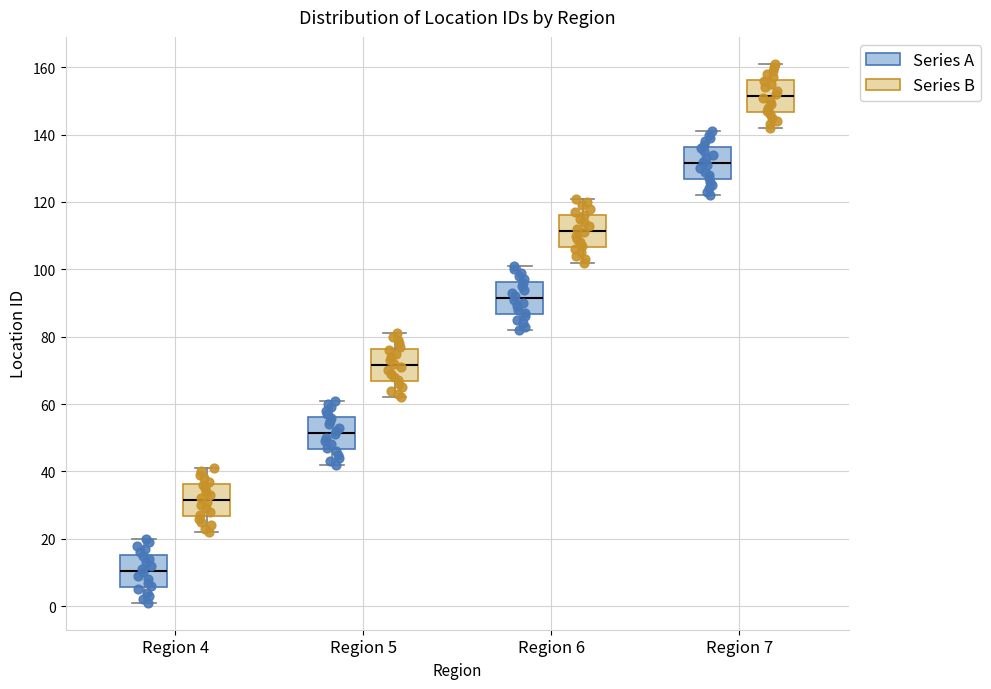

Reading left to right, read every box against the y-axis: the position of its median line, the range the box covers, and the ends of its whiskers. The values are not printed on the chart, so give them approximately, as read against the axis.

Region 4 (Series A): median 10, box 6 to 16, whiskers 2 to 20
Region 4 (Series B): median 32, box 26 to 36, whiskers 22 to 42
Region 5 (Series A): median 52, box 46 to 56, whiskers 42 to 62
Region 5 (Series B): median 72, box 66 to 76, whiskers 62 to 82
Region 6 (Series A): median 92, box 86 to 96, whiskers 82 to 102
Region 6 (Series B): median 112, box 106 to 116, whiskers 102 to 122
Region 7 (Series A): median 132, box 126 to 136, whiskers 122 to 142
Region 7 (Series B): median 152, box 146 to 156, whiskers 142 to 162